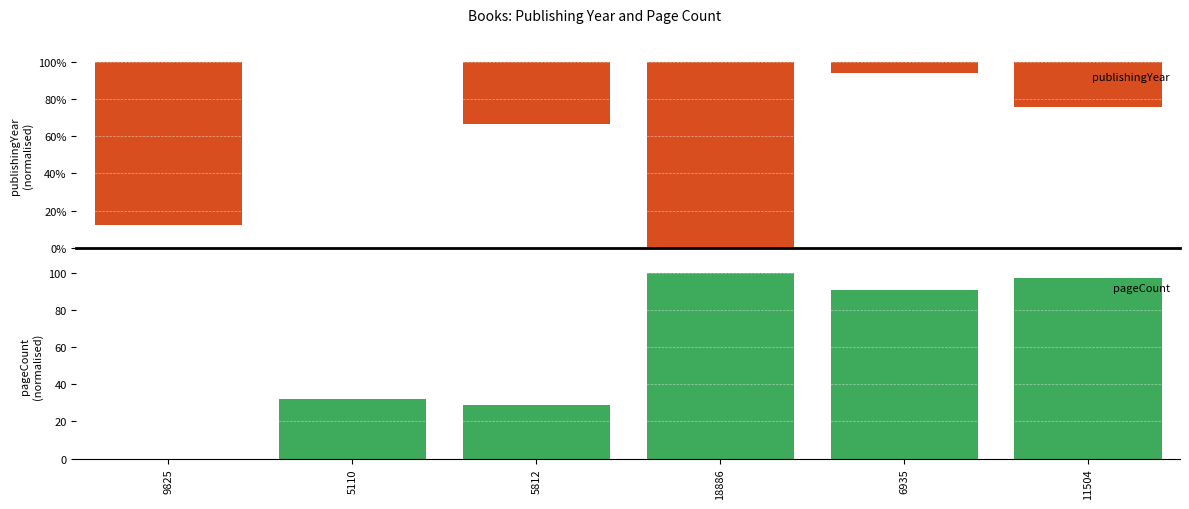

Is the value of pageCount at 6935 greater than the value of publishingYear at 5812?

Yes